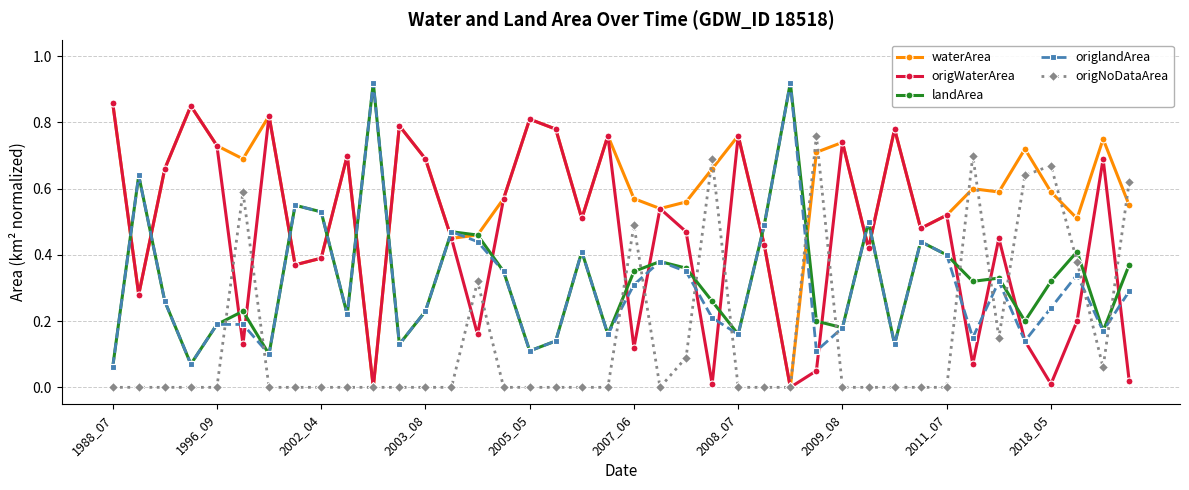

After their last crossing, which series has the higher values: origWaterArea or landArea?

landArea